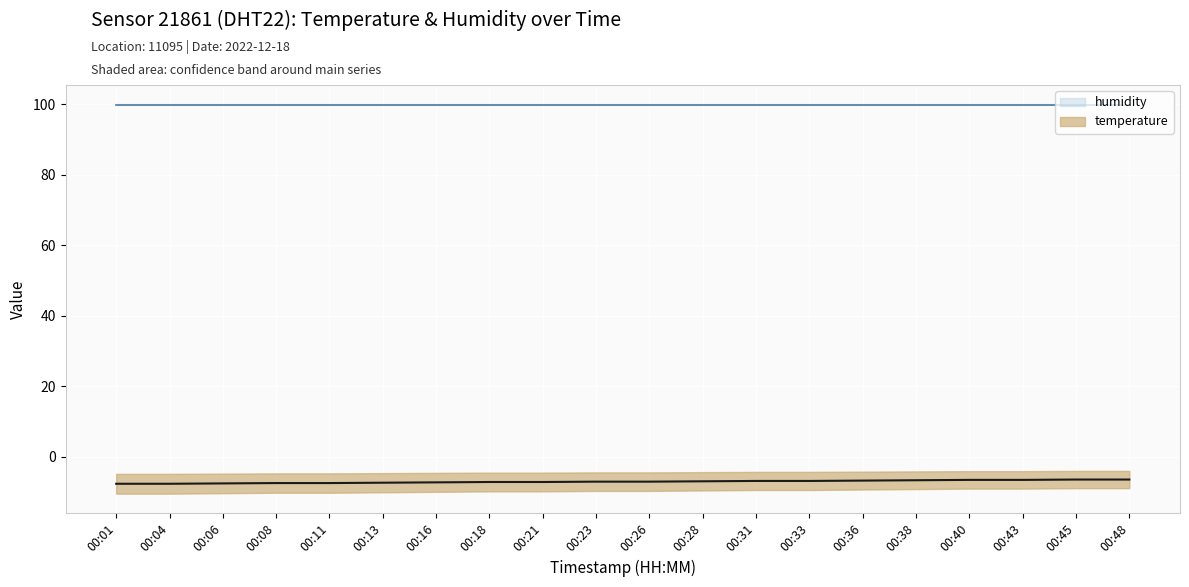

Which series changed the most between 00:16 and 00:36?

temperature